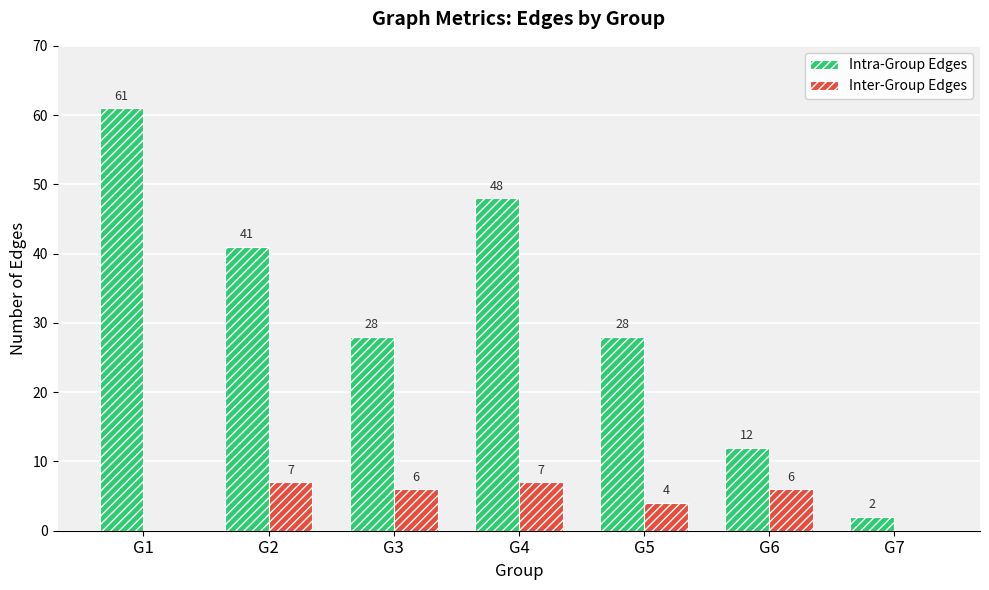

Which series has the largest total across all categories?

Intra-Group Edges